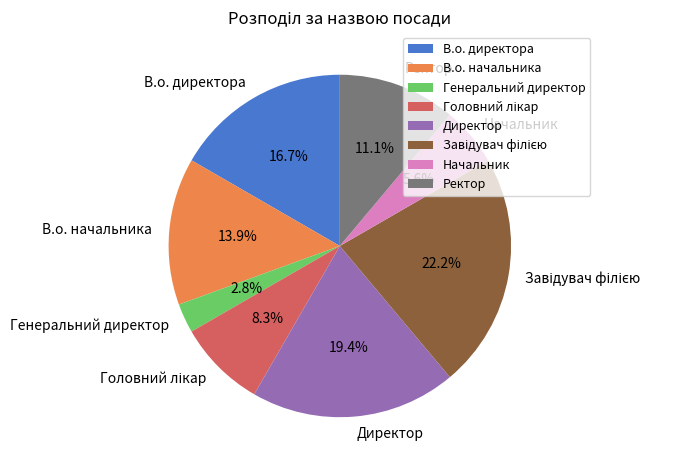

To the nearest percent, what percentage of the pie is В.о. начальника?

14%